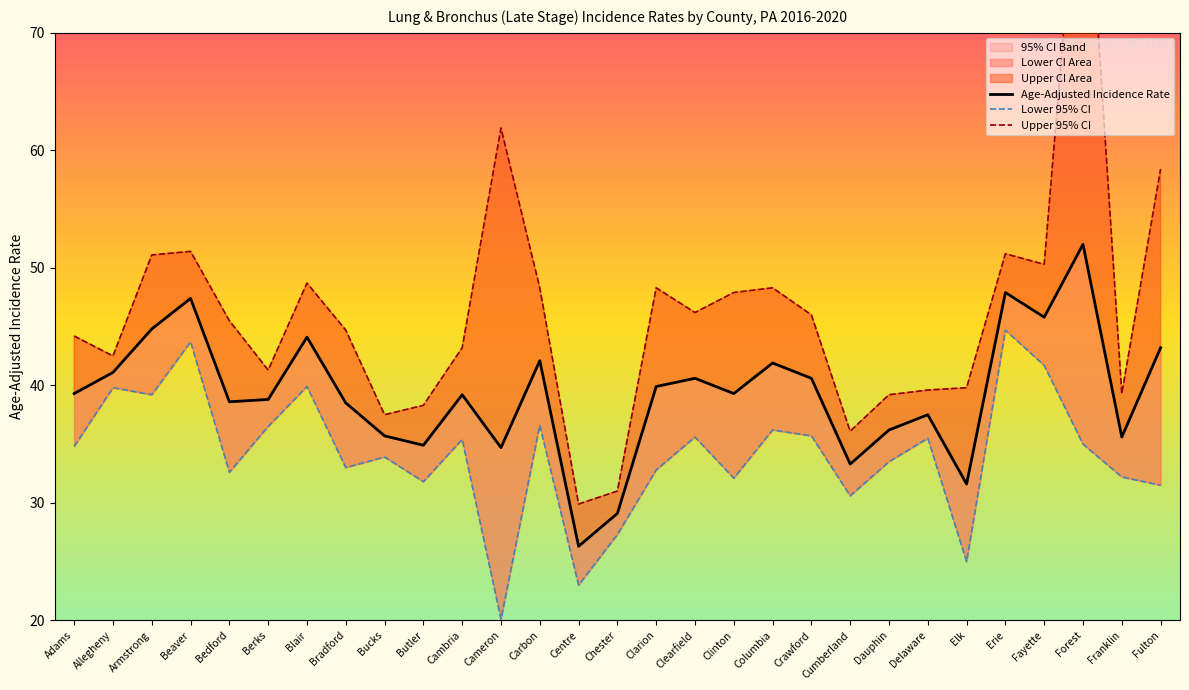

What position from the left is Fayette?

26